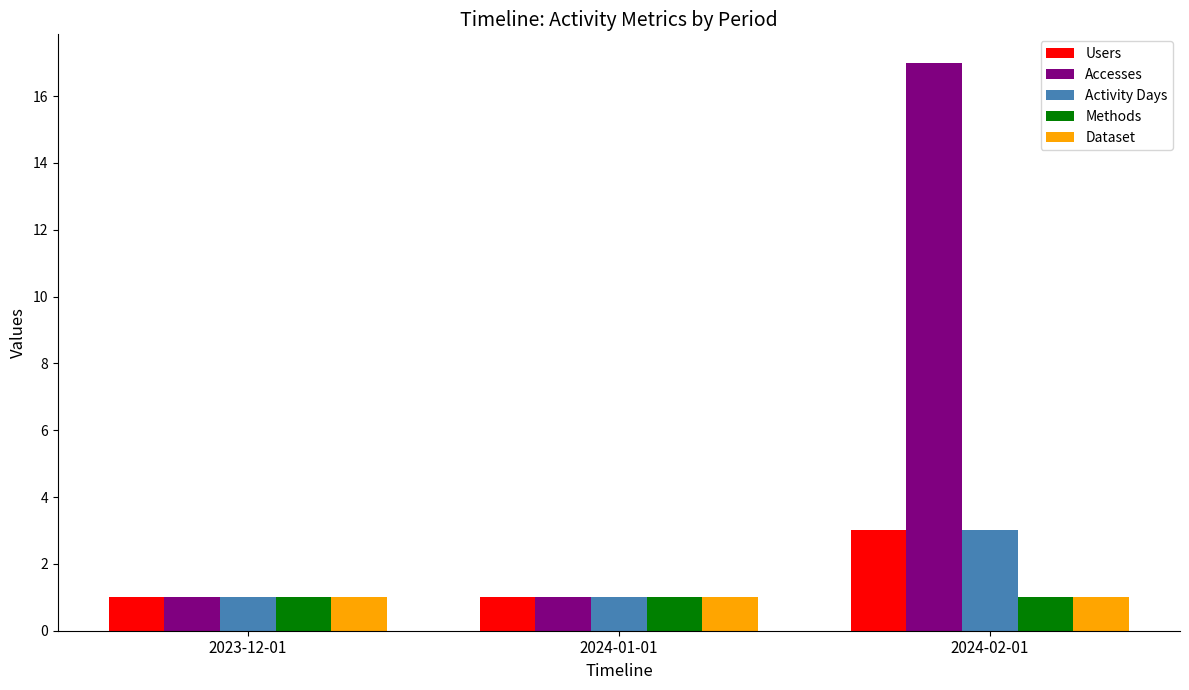

What is the difference between the maximum and minimum values in the Activity Days series?

2